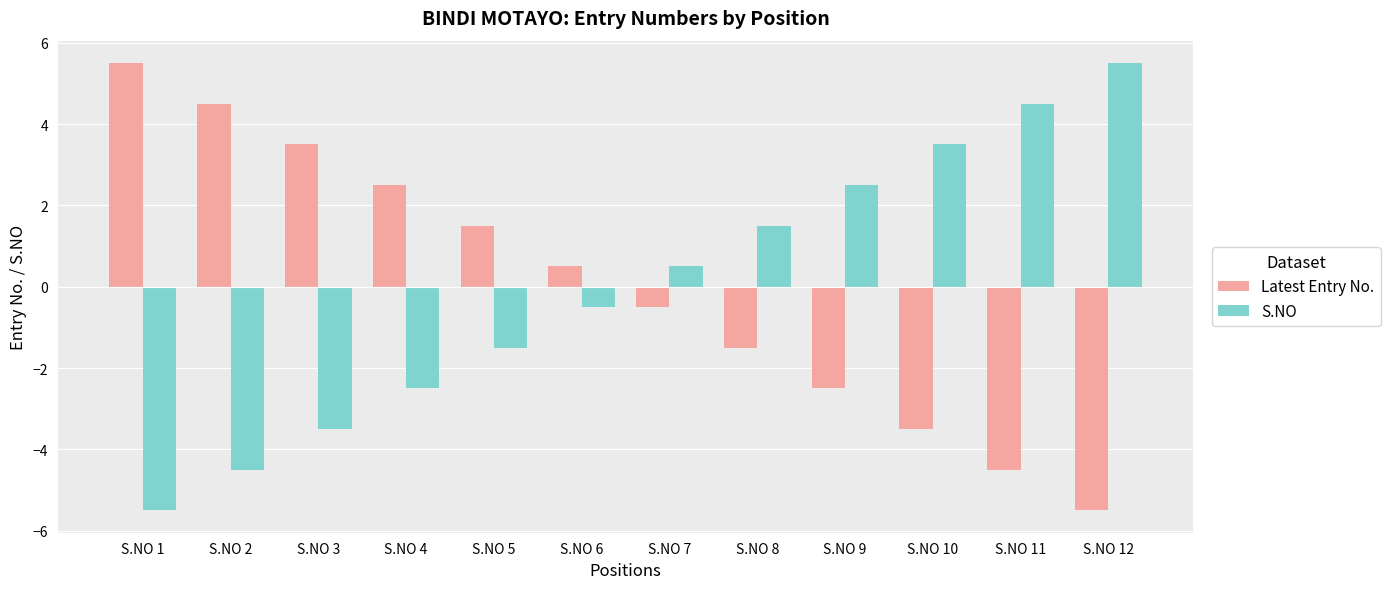

What is the value of the Latest Entry No. bar at the 1st from the left?

5.5